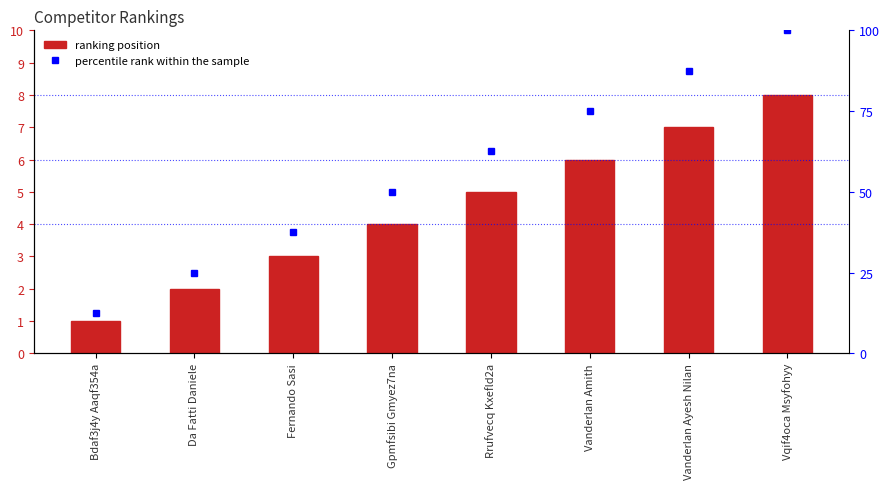

What is the spread (max minus min) of values at Vanderlan Ayesh Nilan?

80.5